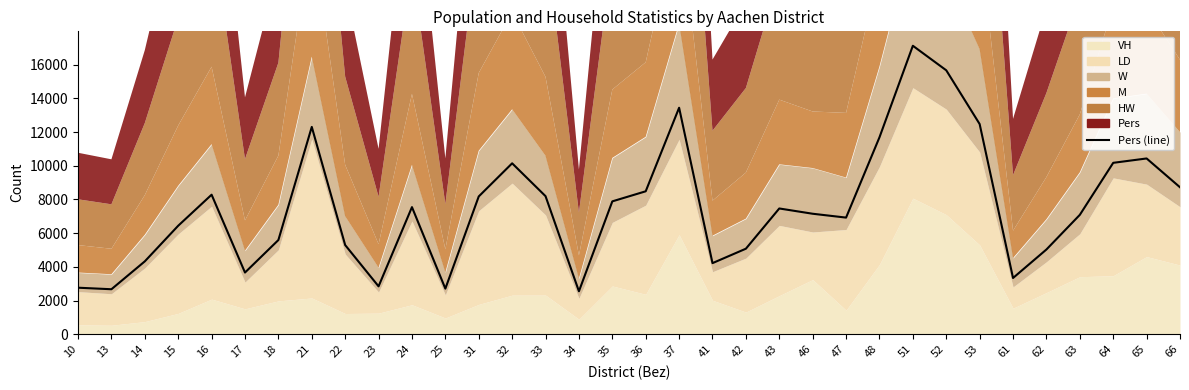

The value at 23 is 4959. True or false?

False